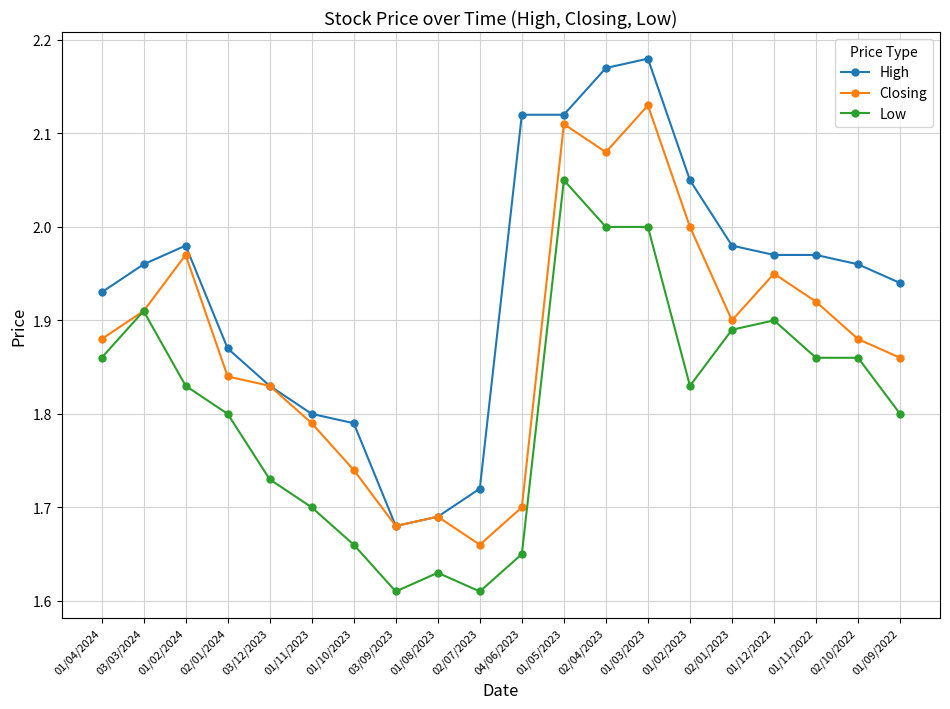

What is the label of the 16th point from the left?

02/01/2023